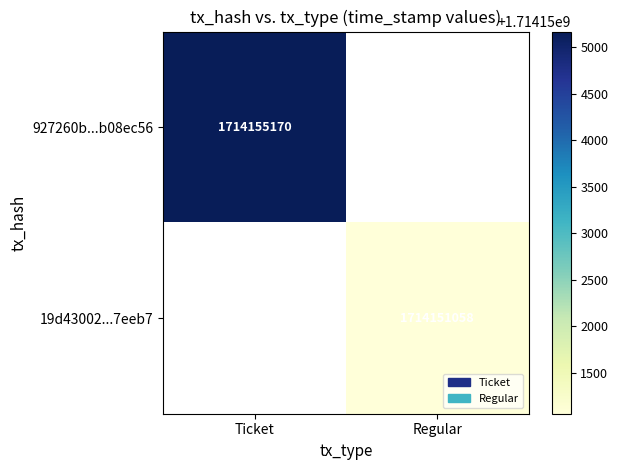

The 19d43002...7eeb7 series shows 1714151058 at Regular. True or false?

True